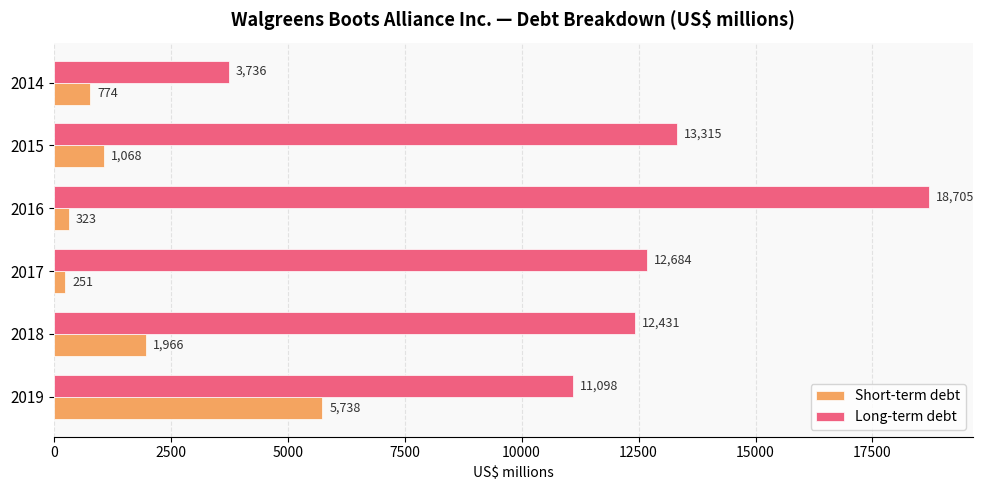

At which category does the chart reach its peak across all series?

2016